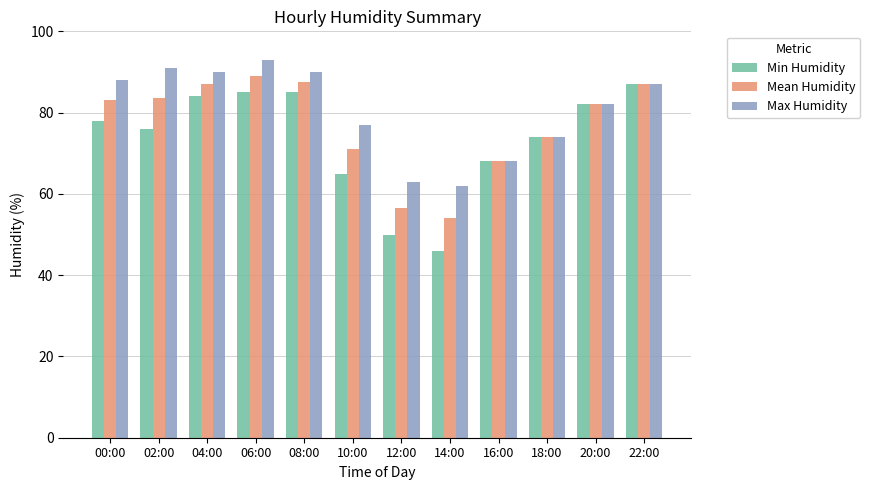

What is the sum of the Mean Humidity values at 12:00 and 16:00?

124.5